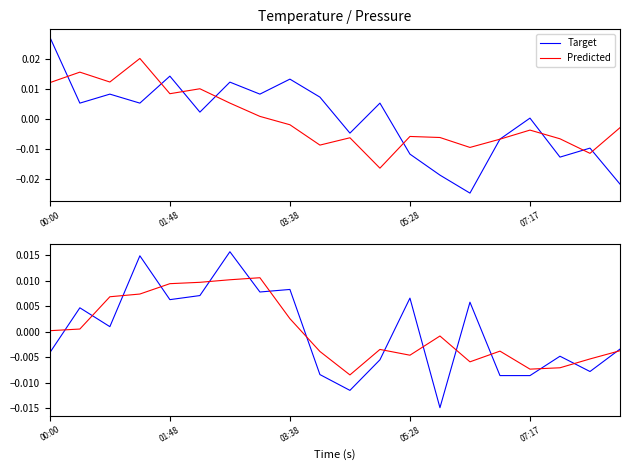

How many series are shown in this chart?

2